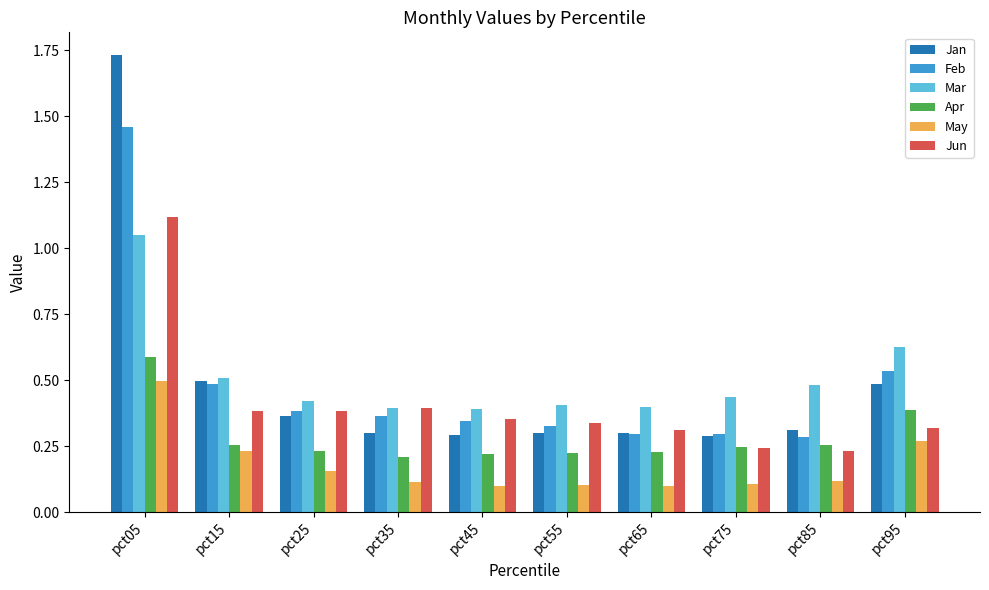

Is the value of Apr at pct75 greater than the value of Jan at pct25?

No